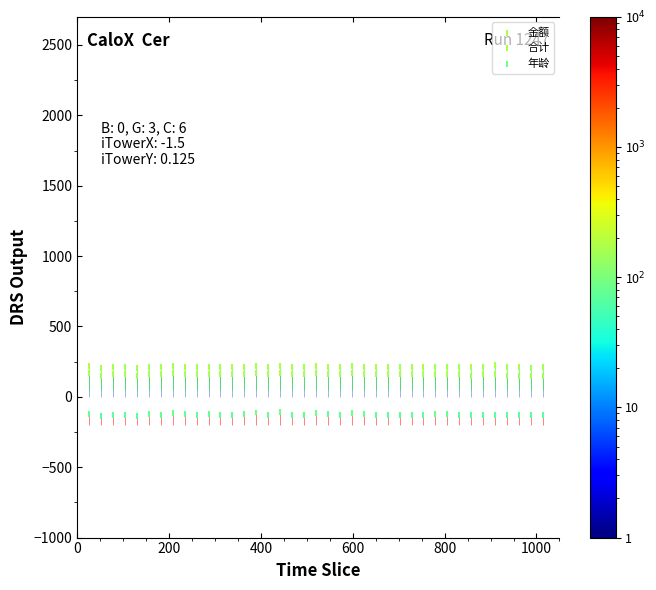

Which series contains the highest Y value?

合计